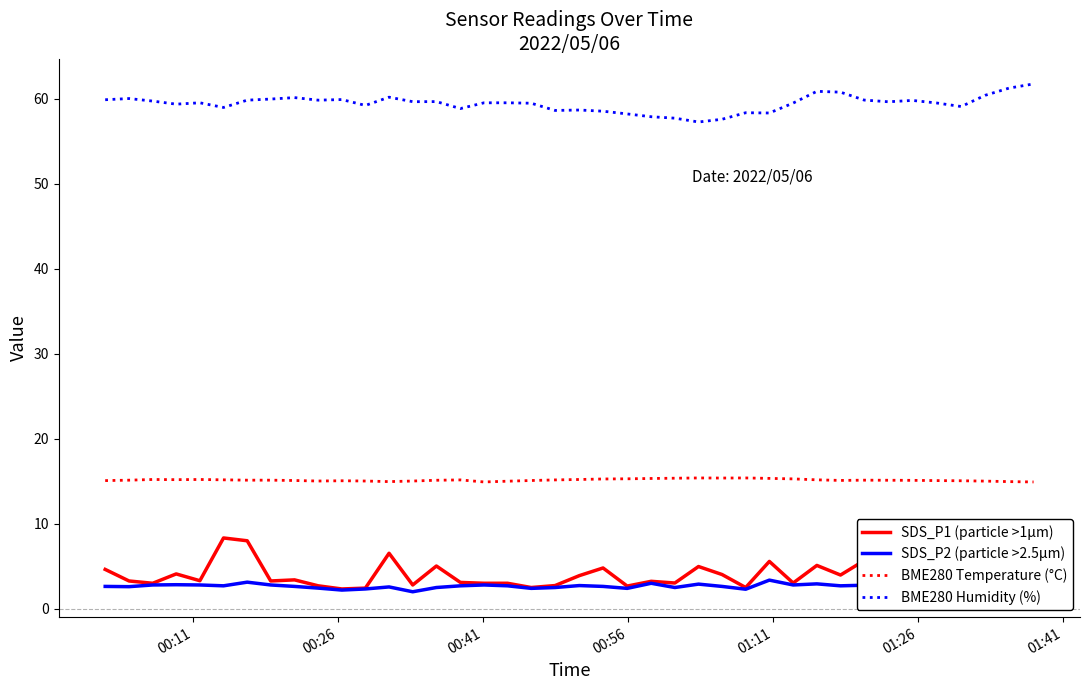

True or false: BME280 Humidity (%) and BME280 Temperature (°C) cross at least once.

False